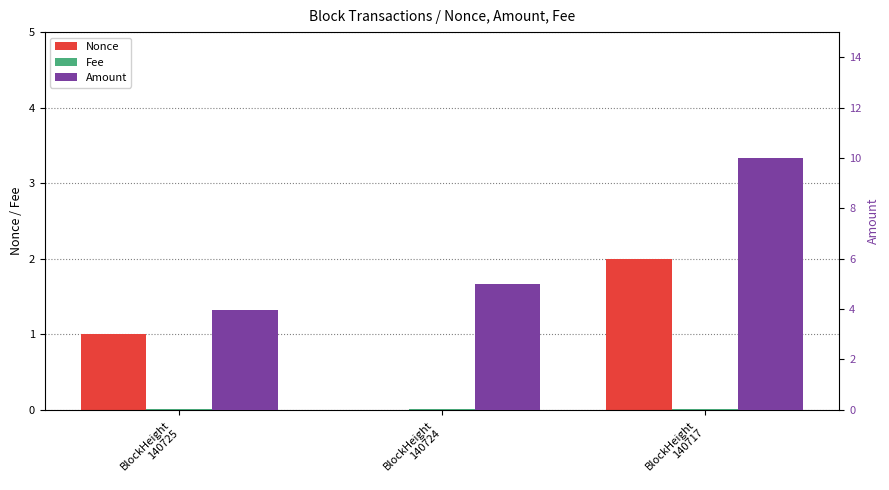

How many values in the Nonce series are below 1?

1